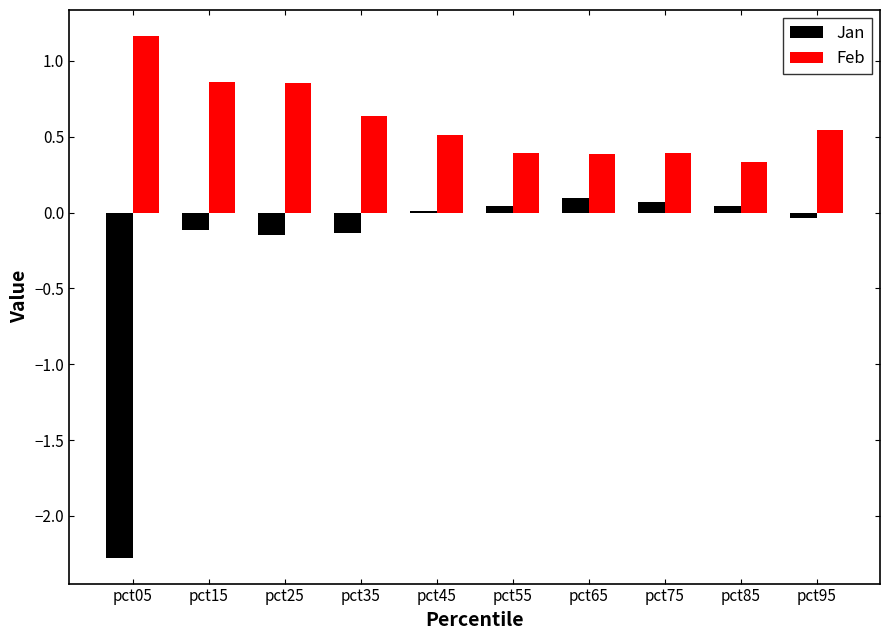

What is the sum of the Jan values at pct35 and pct25?

-0.3